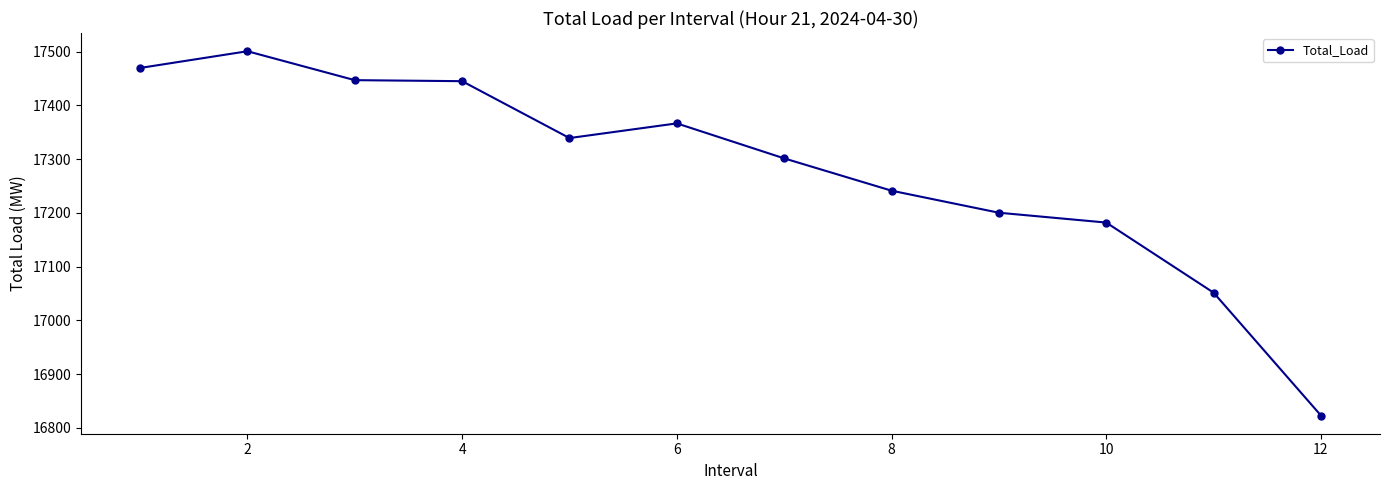

What is the minimum value shown in the chart?

16823.2